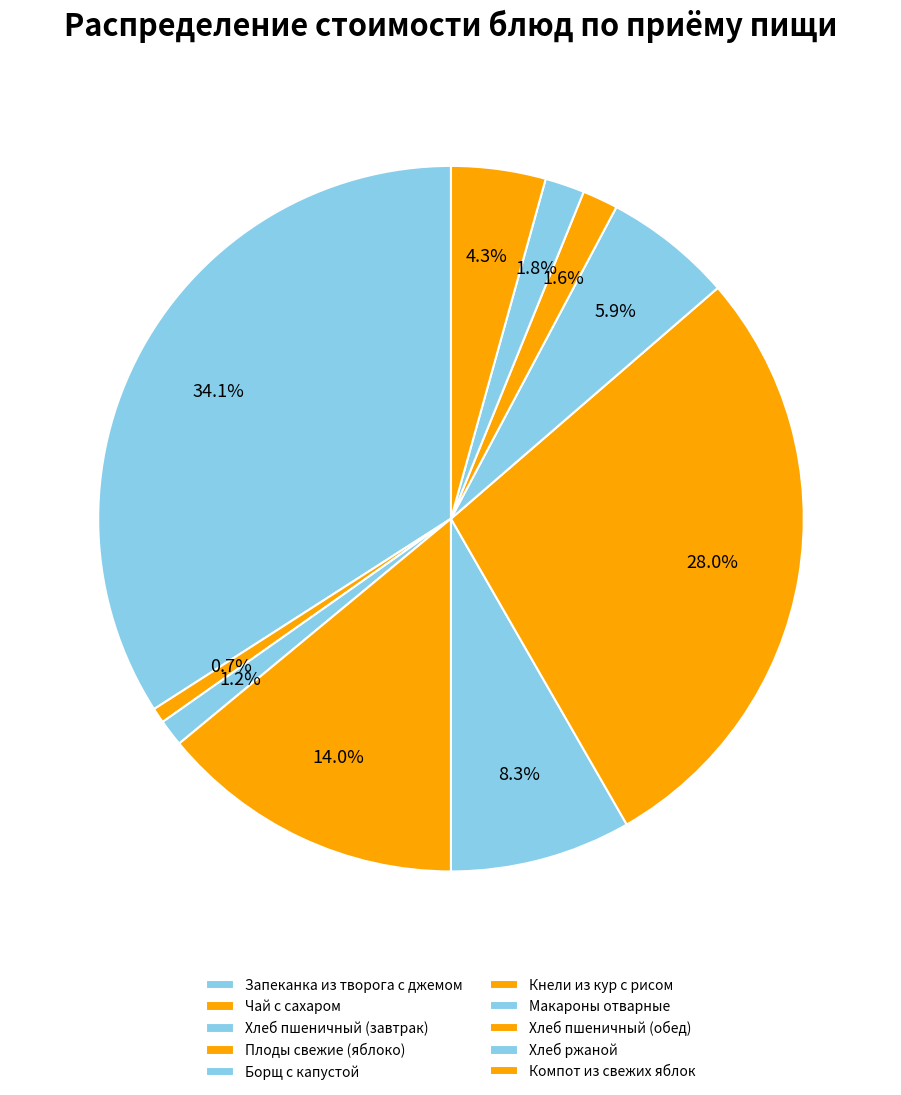

Between Хлеб ржаной and Плоды свежие (яблоко), which is larger?

Плоды свежие (яблоко)